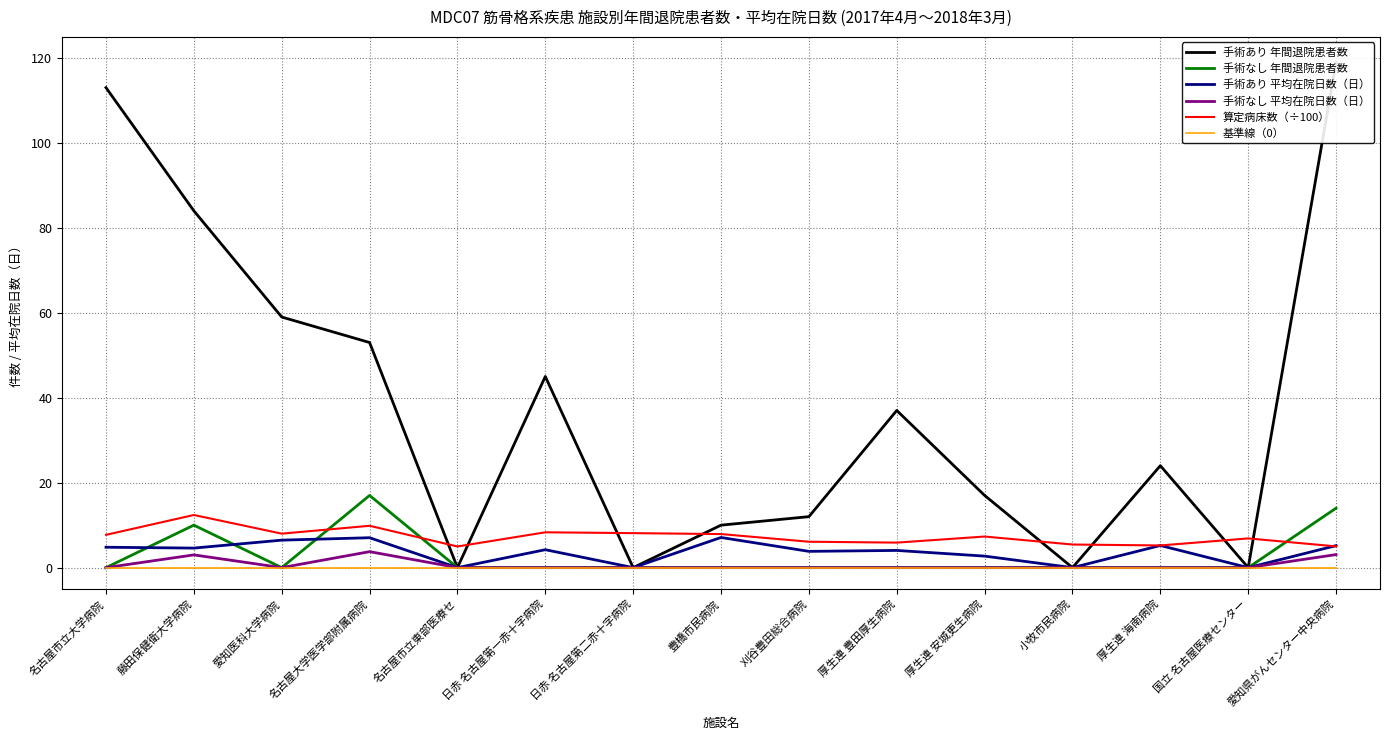

How many values in the 手術あり 平均在院日数（日） series are below 4?

6